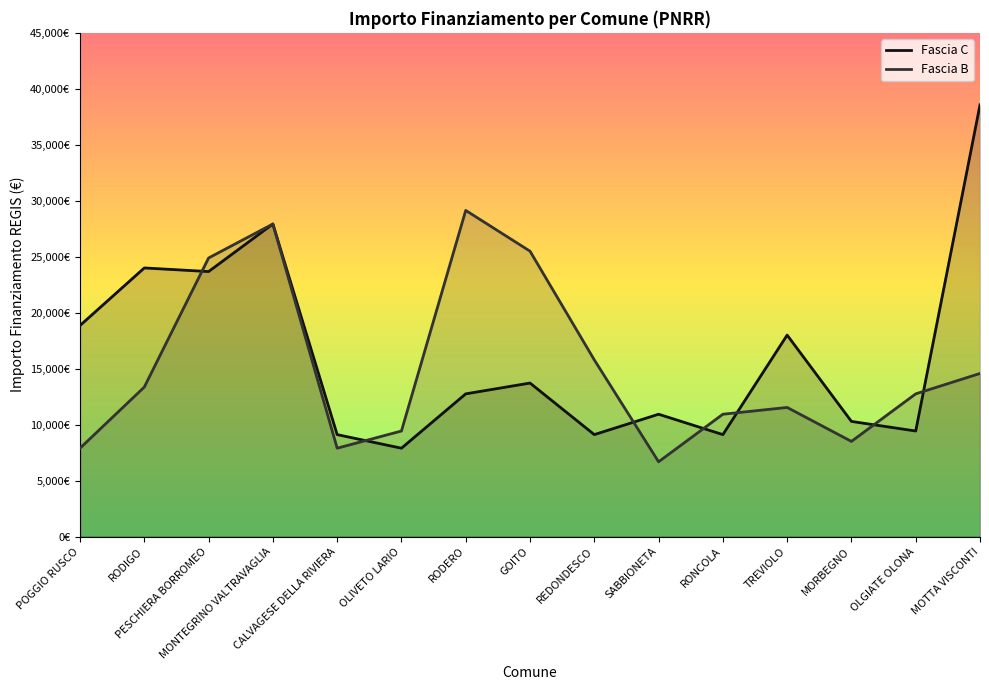

What is the label of the 6th point from the left?

OLIVETO LARIO